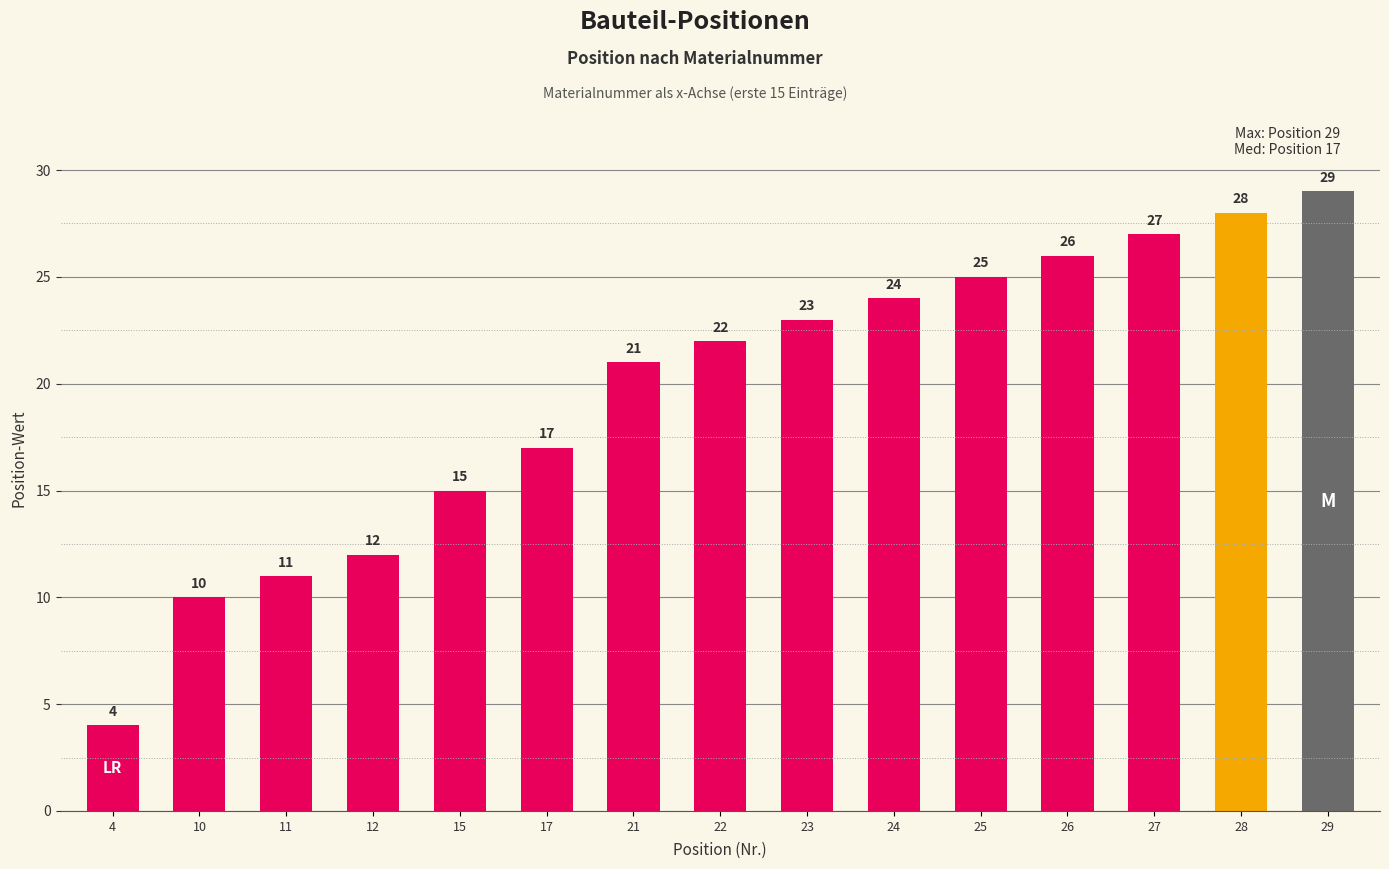

How many bars are there in total?

15